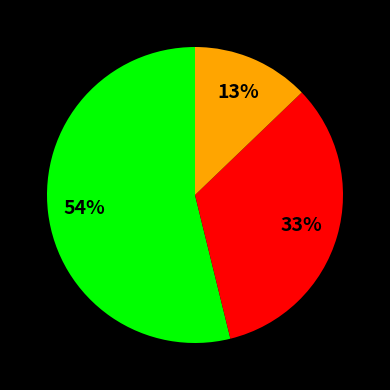

Does any single category account for the majority?

Yes